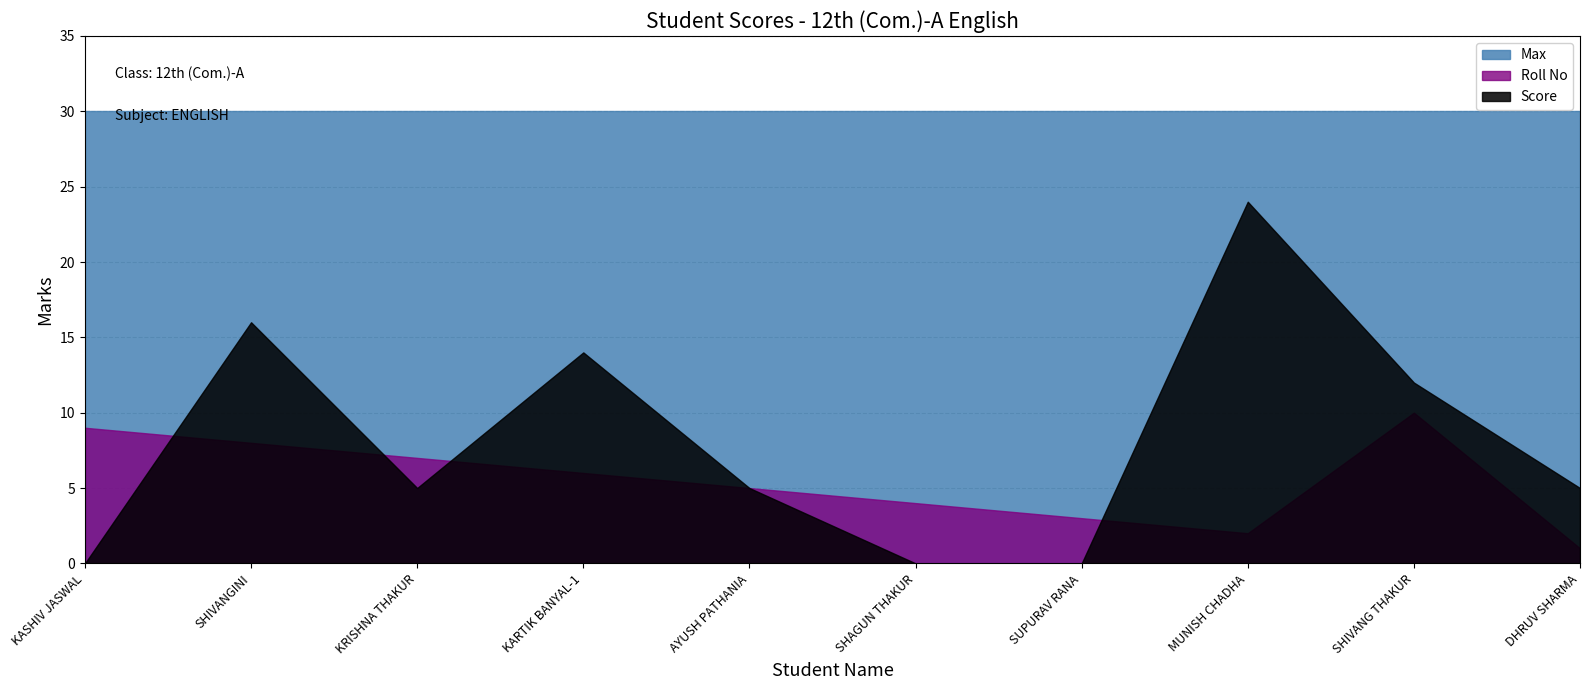

What is the total value across all series at SUPURAV RANA?

33